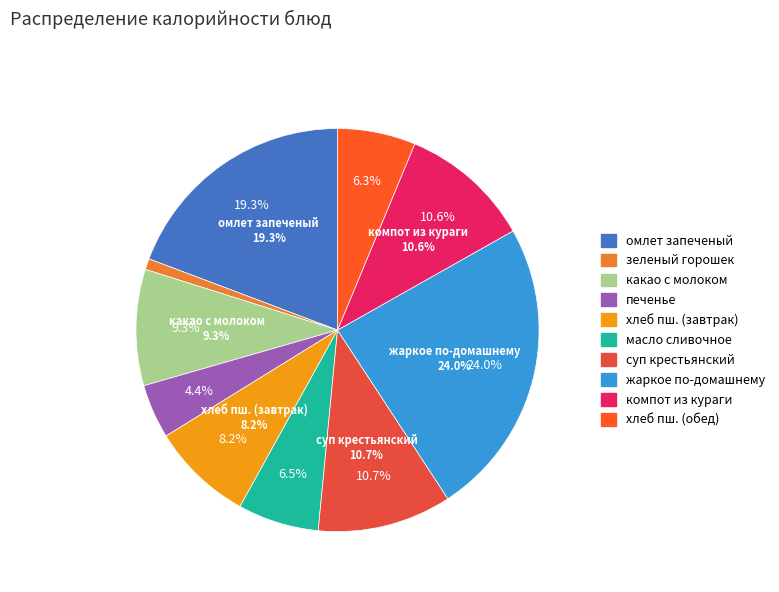

To the nearest percent, what percentage of the pie is масло сливочное?

7%